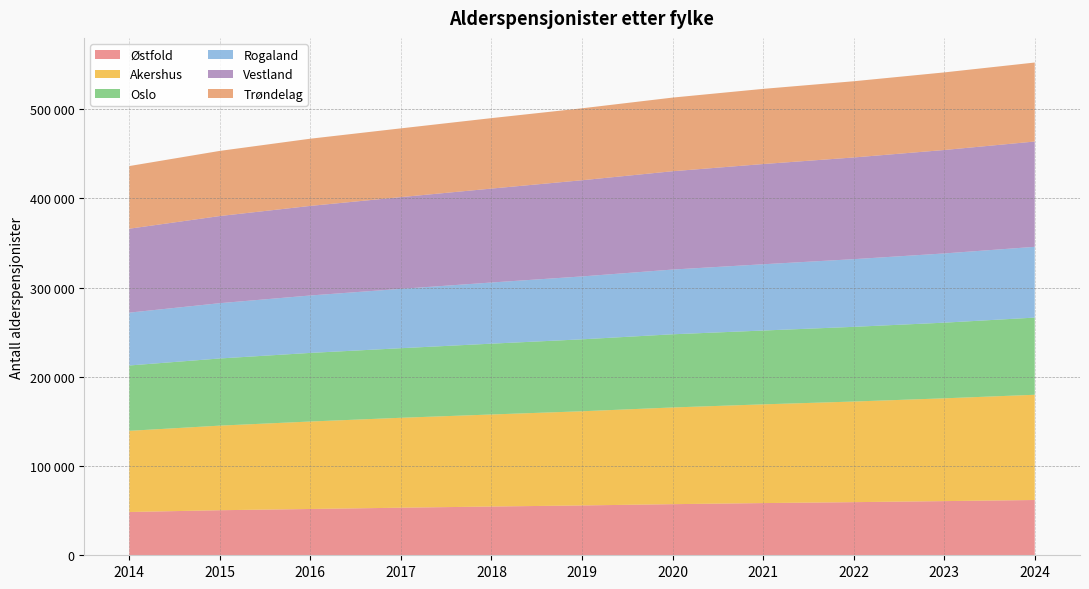

Reading right to left, transcribe all the data shown in this chart.

Østfold: 61967	60724	59557	58515	57299	55863	54662	53330	51895	50516	48509
Akershus: 117980	115235	112802	110680	108409	105590	103182	100815	98066	94833	91007
Oslo: 86525	84815	83731	82769	82041	80652	79395	78005	76918	75295	73264
Rogaland: 79334	77616	75873	74292	72580	70514	68566	66544	64382	61993	59245
Vestland: 118055	115954	114020	112352	110222	107833	105302	102841	100422	97687	94095
Trøndelag: 88561	86996	85438	84275	82559	80658	78981	77080	75350	73036	70241